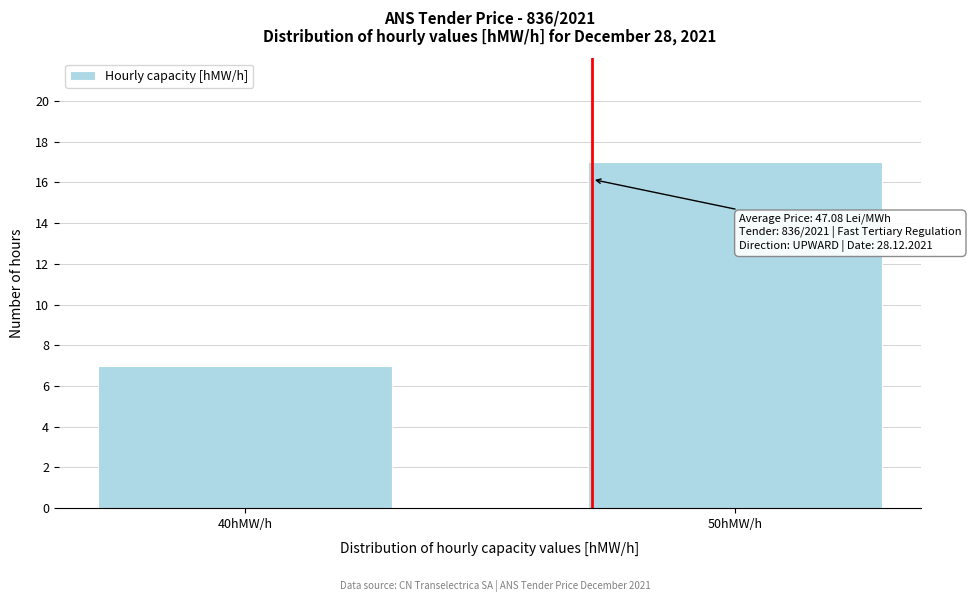

Reading left to right, list all the values displayed in this chart.

40hMW/h=7	50hMW/h=17